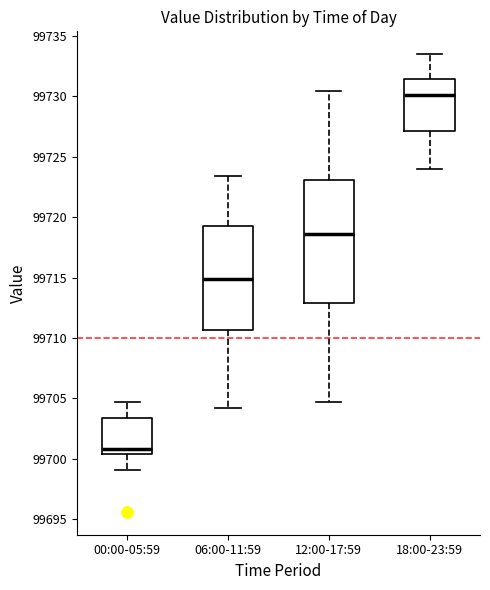

Reading left to right, transcribe this box plot: for each box, give where its median line is, the range the box spans, and where its two whiskers end, as read against the y-axis. The values are not printed on the chart, so give them approximately, as read against the axis.

00:00-05:59: median 99701.0, box 99700.5 to 99703.5, whiskers 99699.0 to 99704.5
06:00-11:59: median 99715.0, box 99710.5 to 99719.5, whiskers 99704.0 to 99723.5
12:00-17:59: median 99718.5, box 99713.0 to 99723.0, whiskers 99704.5 to 99730.5
18:00-23:59: median 99730.0, box 99727.0 to 99731.5, whiskers 99724.0 to 99733.5